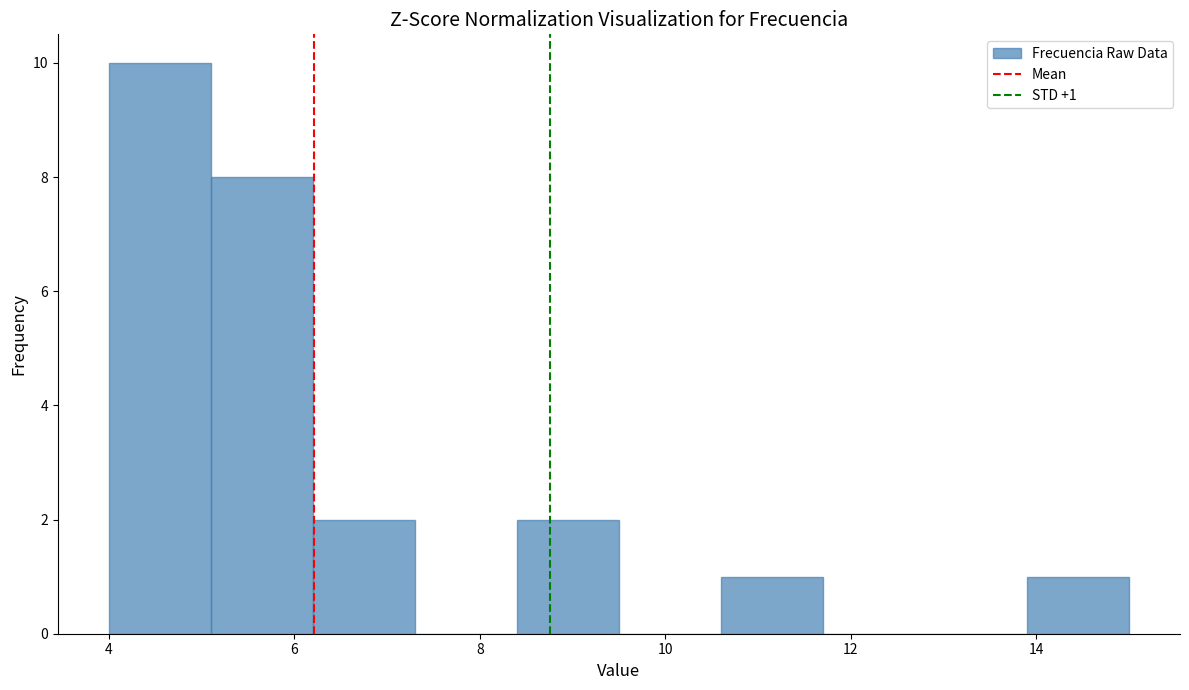

Over which range of the x-axis is the bar tallest?

4.0 to 5.1